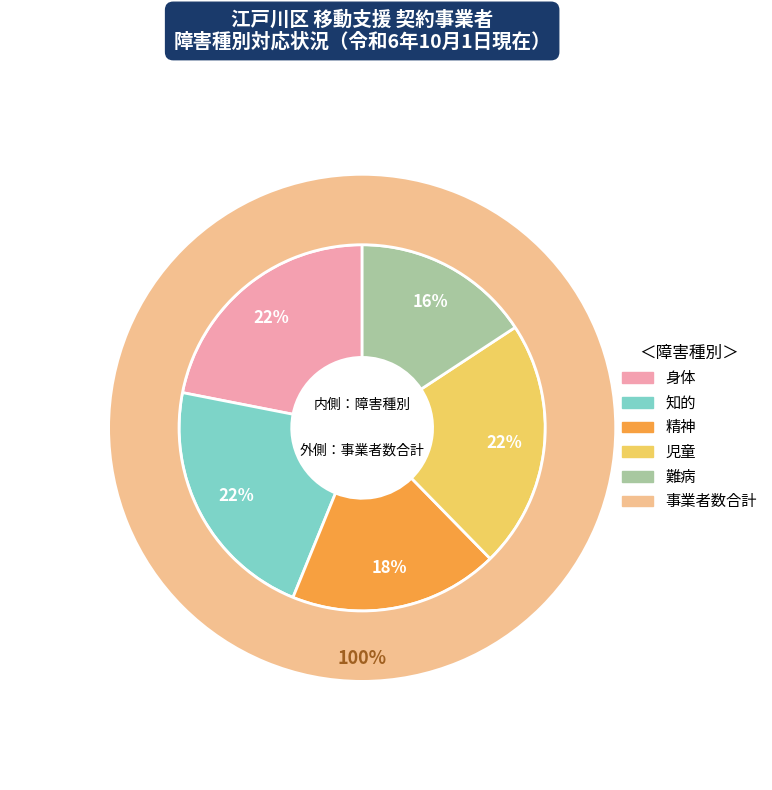

What is the largest slice in the pie chart?

身体